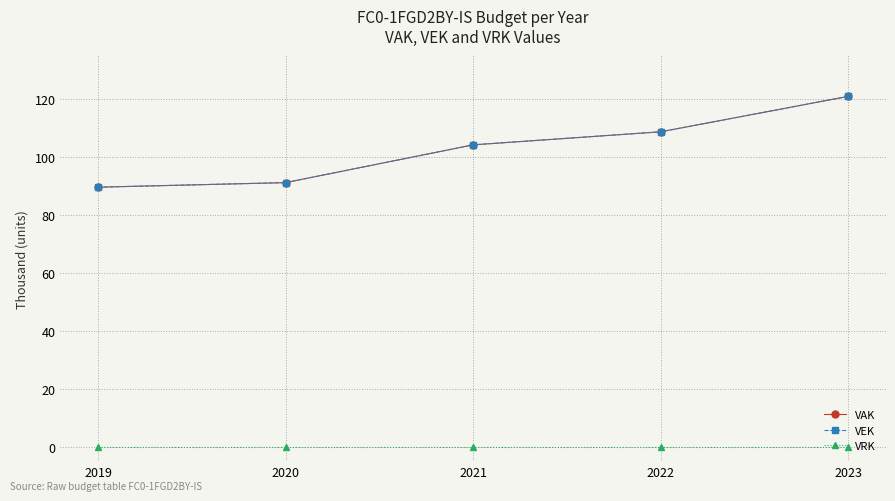

Which category has the lowest value in the VAK series?

2019